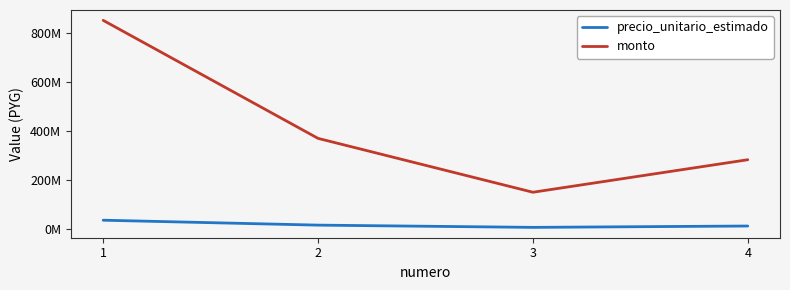

Is it true that precio_unitario_estimado equals 21588103 at 2?

False